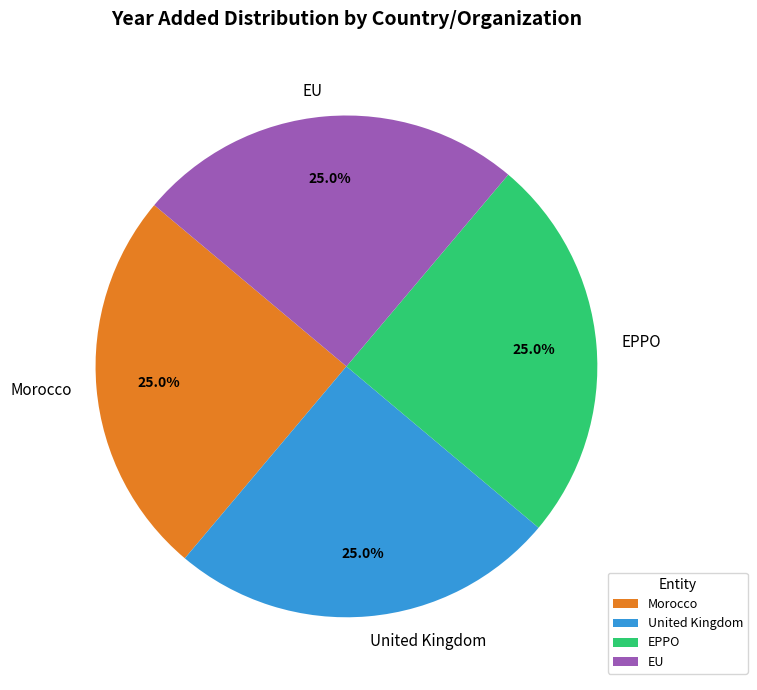

Count the number of slices in the pie.

4